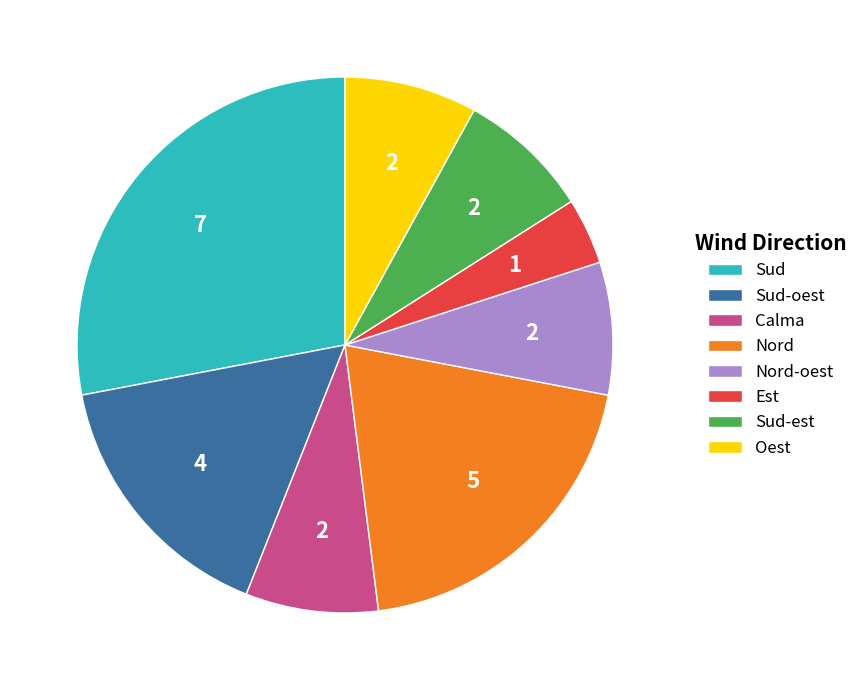

Do Oest and Nord together represent more than half of the pie?

No